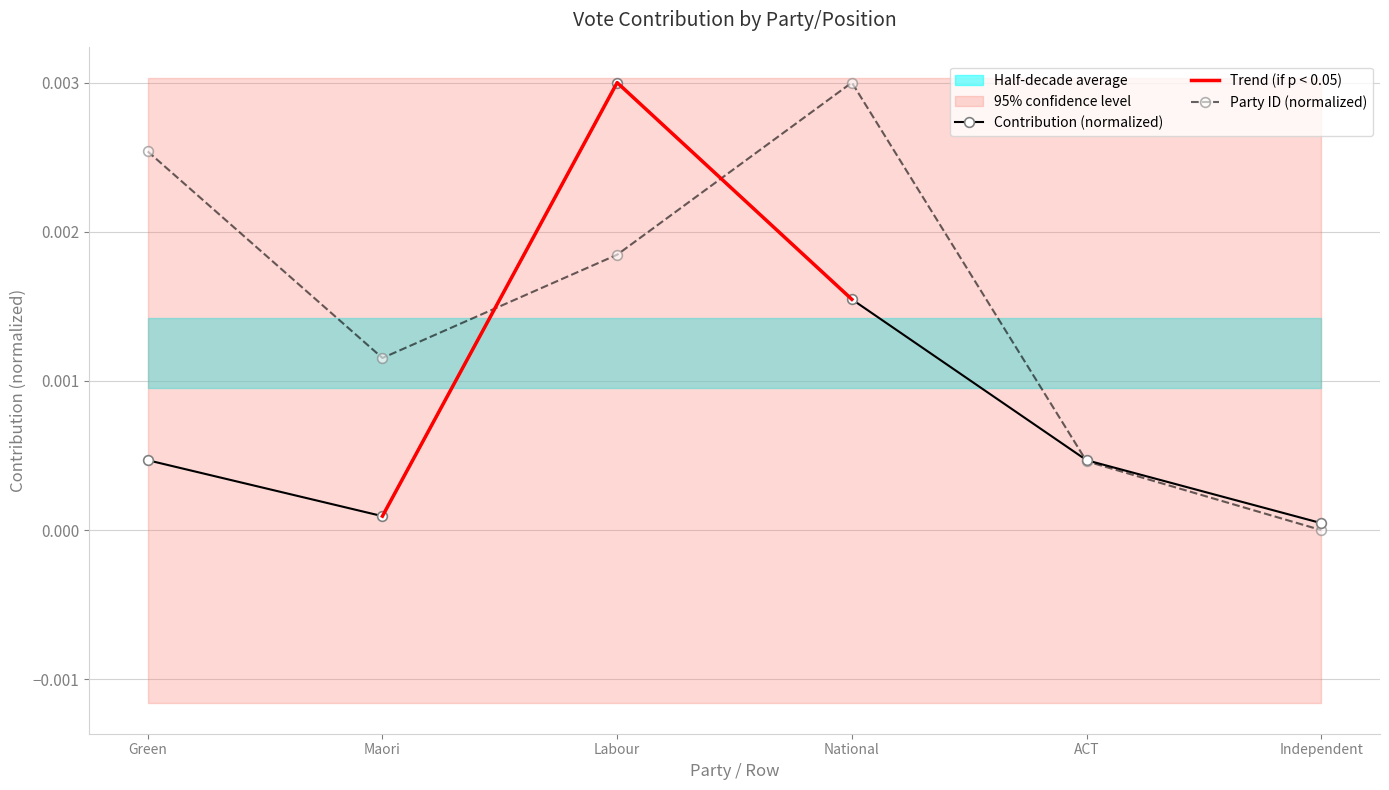

At which category does Contribution (normalized) reach its first local peak?

Labour